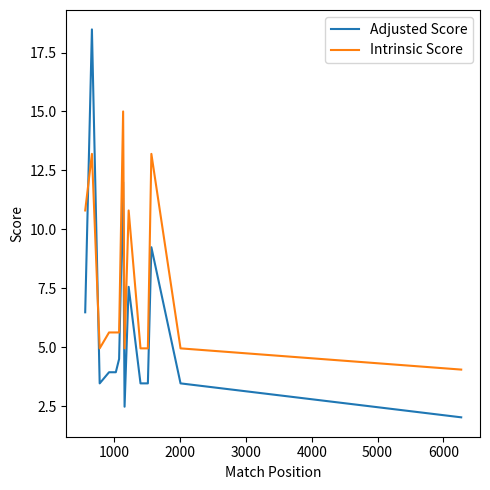

Which series has the widest spread of values?

Adjusted Score